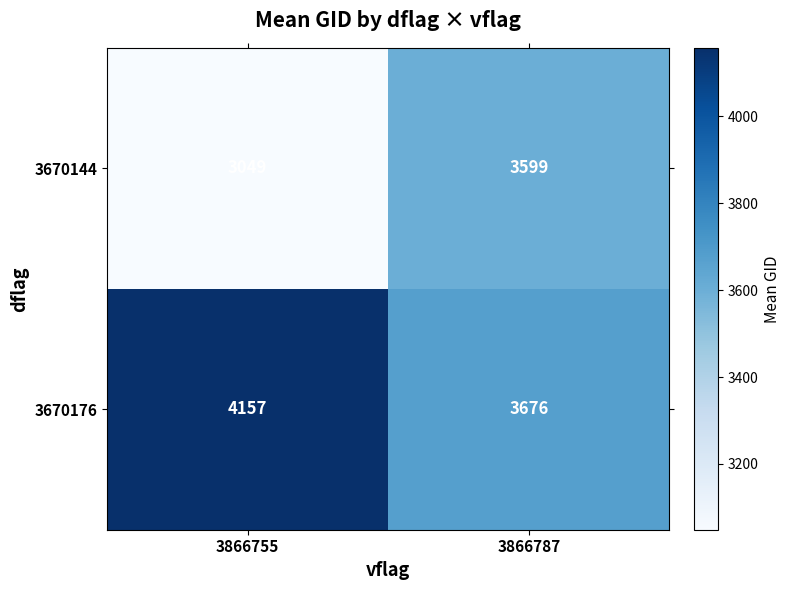

Reading left to right, what are all the values shown in this chart?

3670144: 3049	3599
3670176: 4157	3676